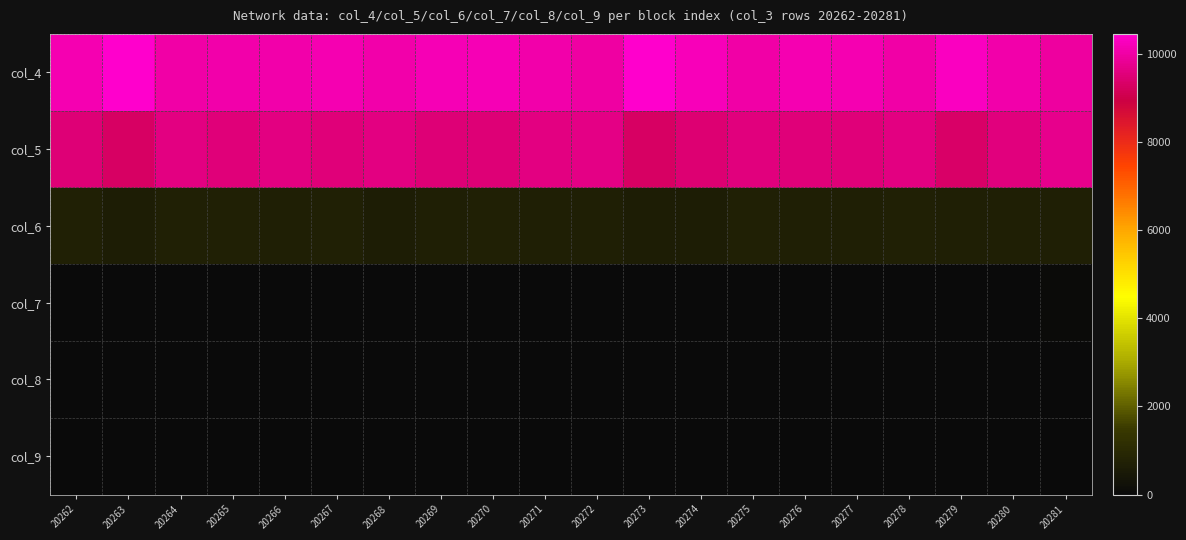

Which series has the largest total across all categories?

col_4